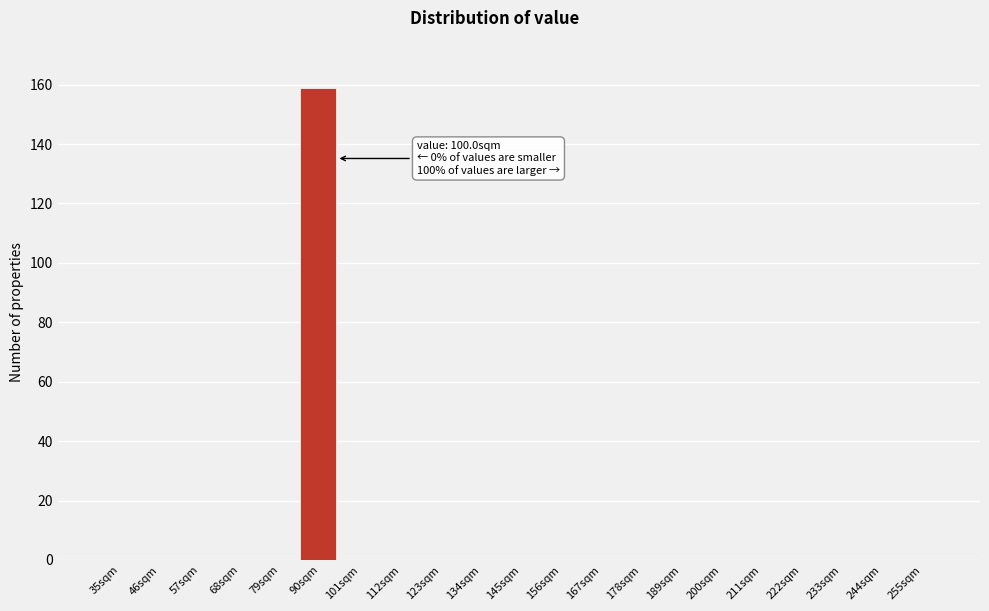

Reading right to left, list all the values displayed in this chart.

255sqm=0	244sqm=0	233sqm=0	222sqm=0	211sqm=0	200sqm=0	189sqm=0	178sqm=0	167sqm=0	156sqm=0	145sqm=0	134sqm=0	123sqm=0	112sqm=0	101sqm=0	90sqm=159	79sqm=0	68sqm=0	57sqm=0	46sqm=0	35sqm=0